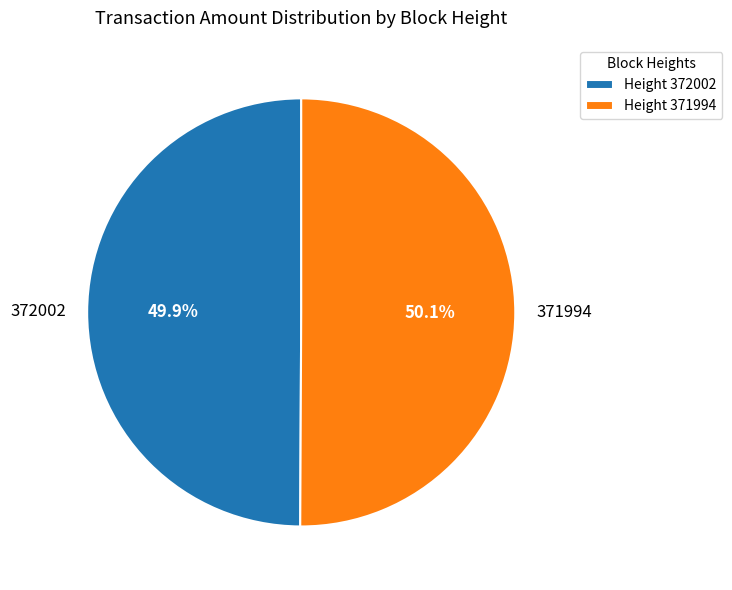

What portion of the pie excludes 371994?

49.9%